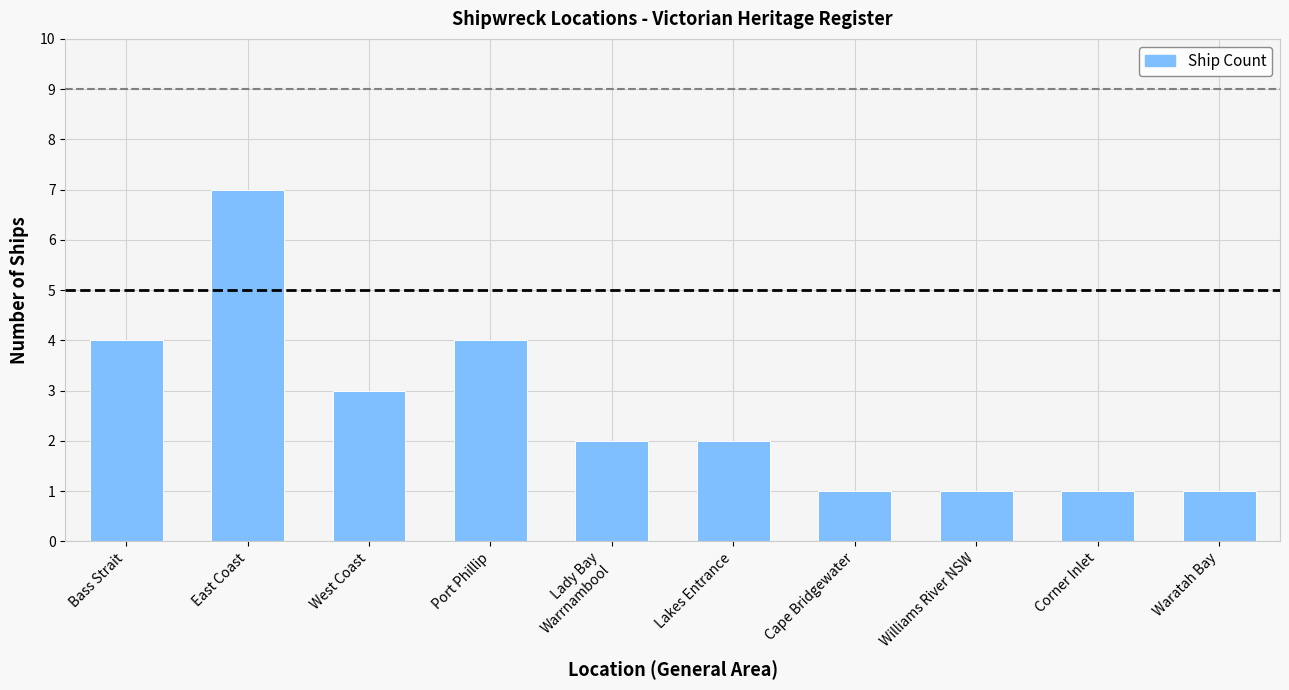

Are the bars grouped side by side (vs. stacked)?

No